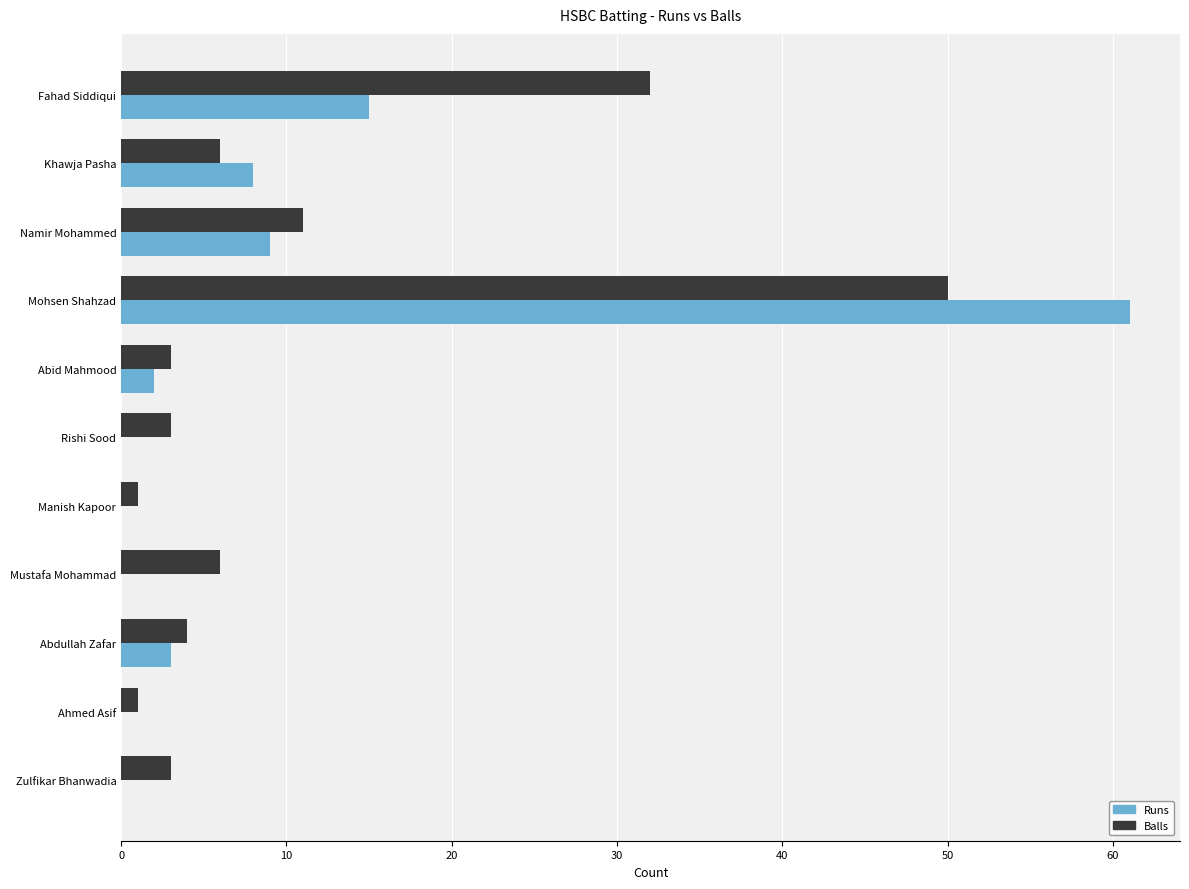

Is the value of Runs at Khawja Pasha greater than the value of Balls at Namir Mohammed?

No